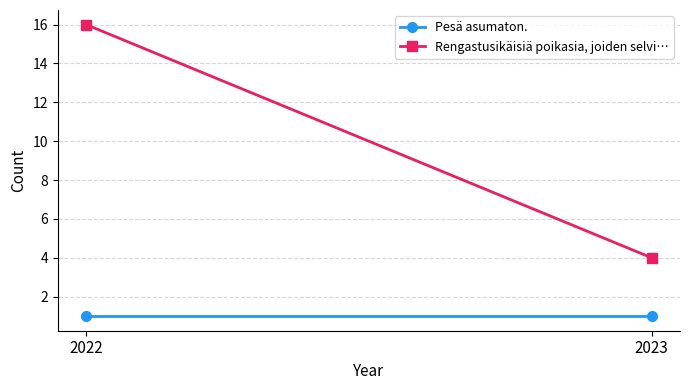

The value of Pesä asumaton. at 2022 is 1. True or false?

False